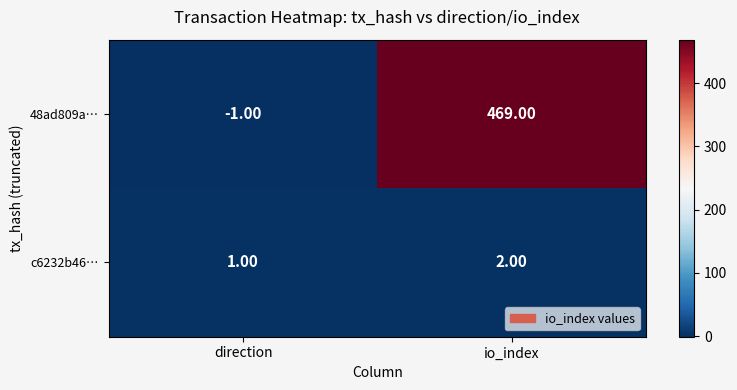

Which series has the widest spread of values?

48ad809a…